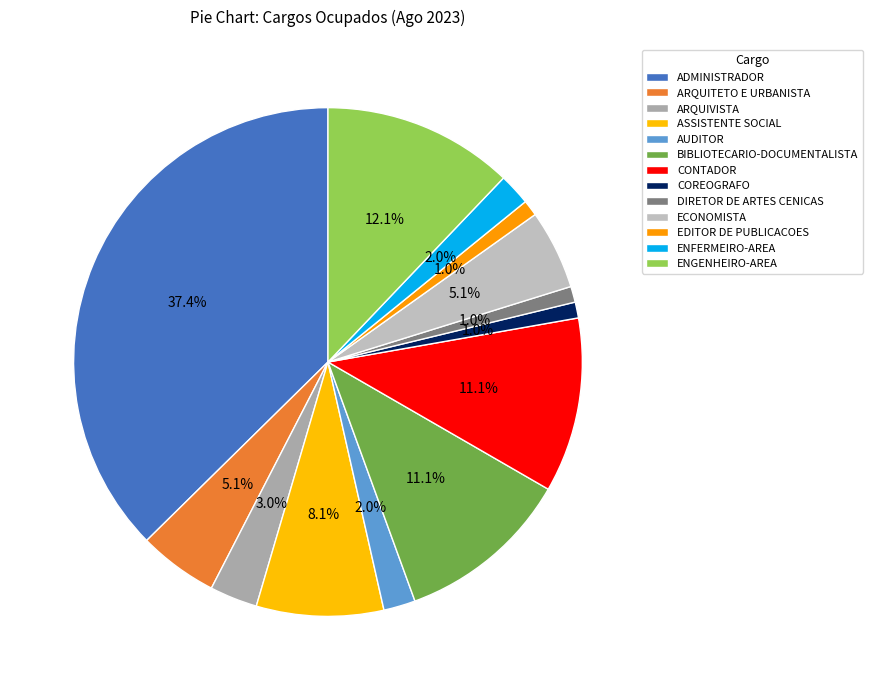

How many segments does this pie chart have?

13